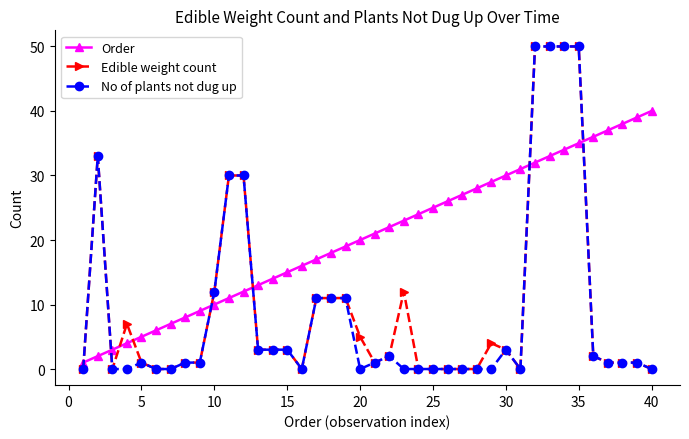

Is this an area chart (filled region under the line)?

No